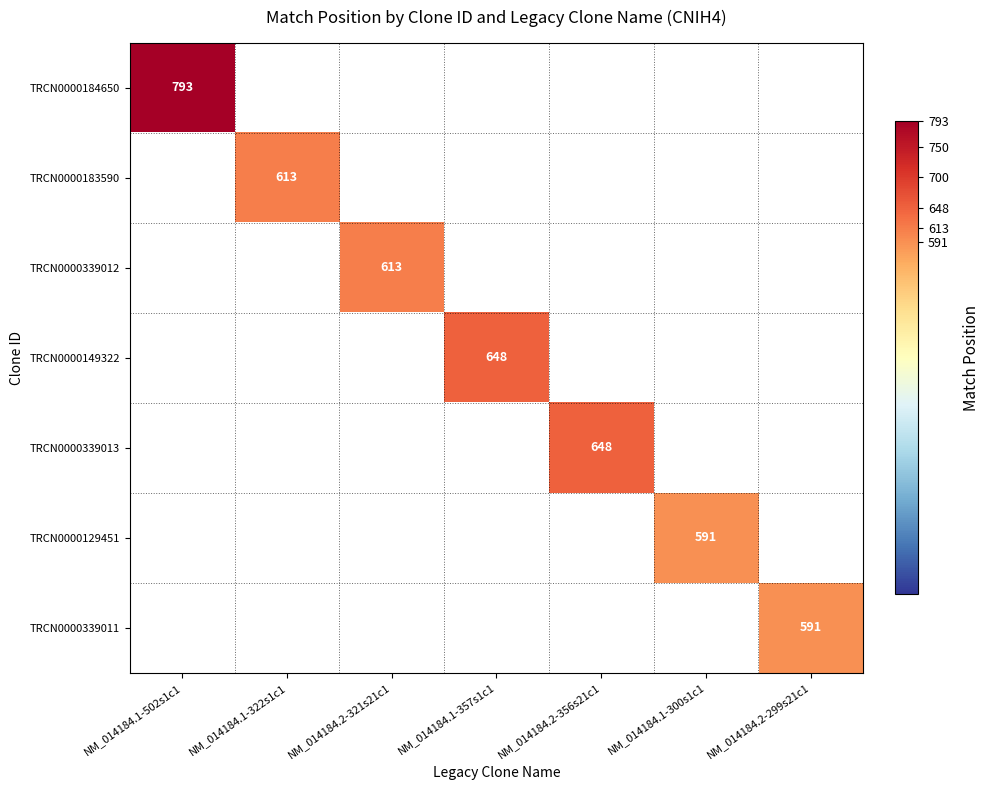

How many series are shown in this chart?

7